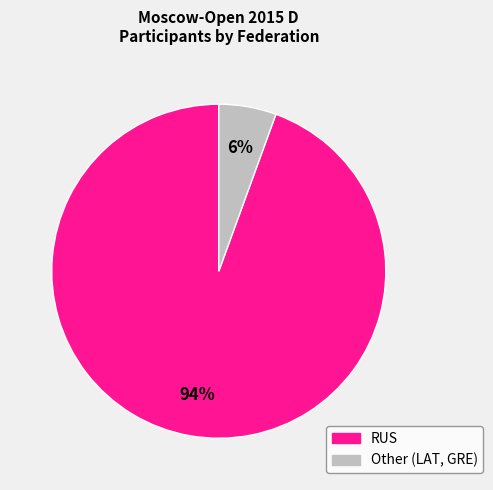

How many segments does this pie chart have?

2